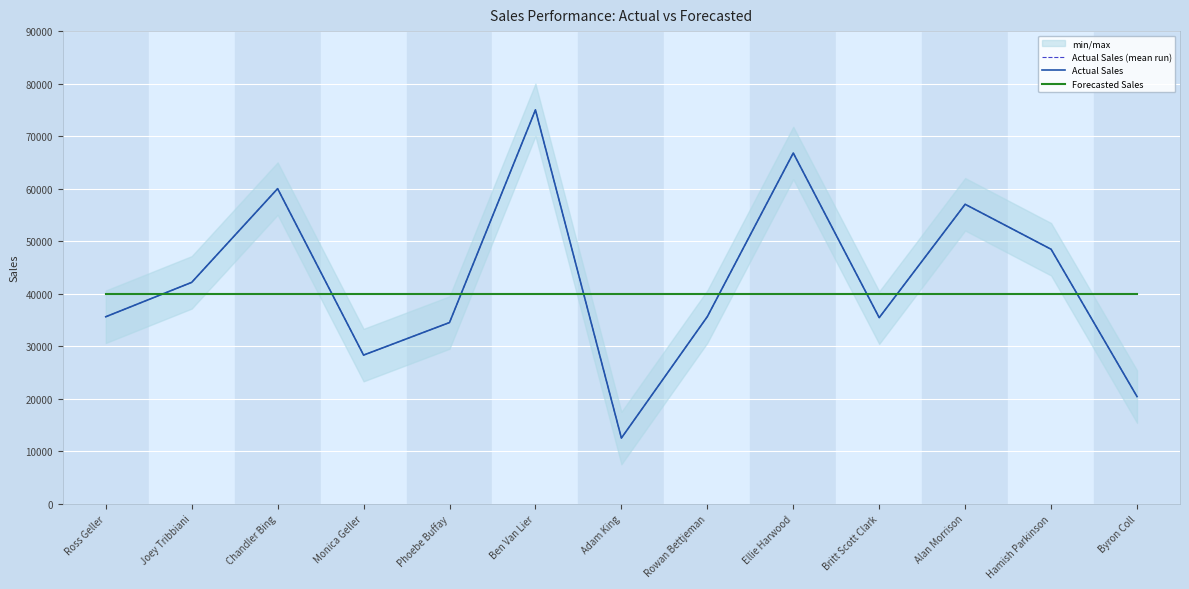

What is the minimum value shown in the chart?

12500